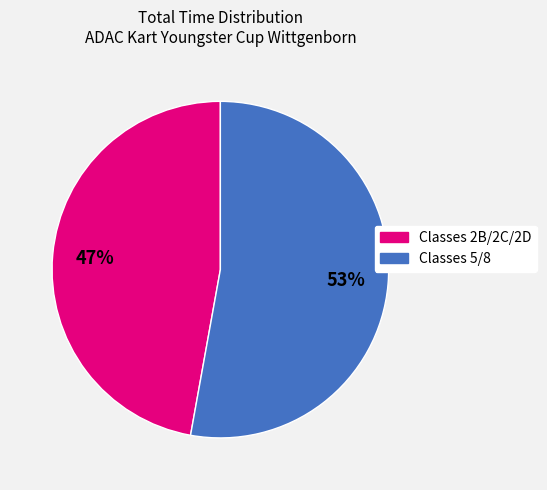

Is there a majority slice in this chart?

Yes